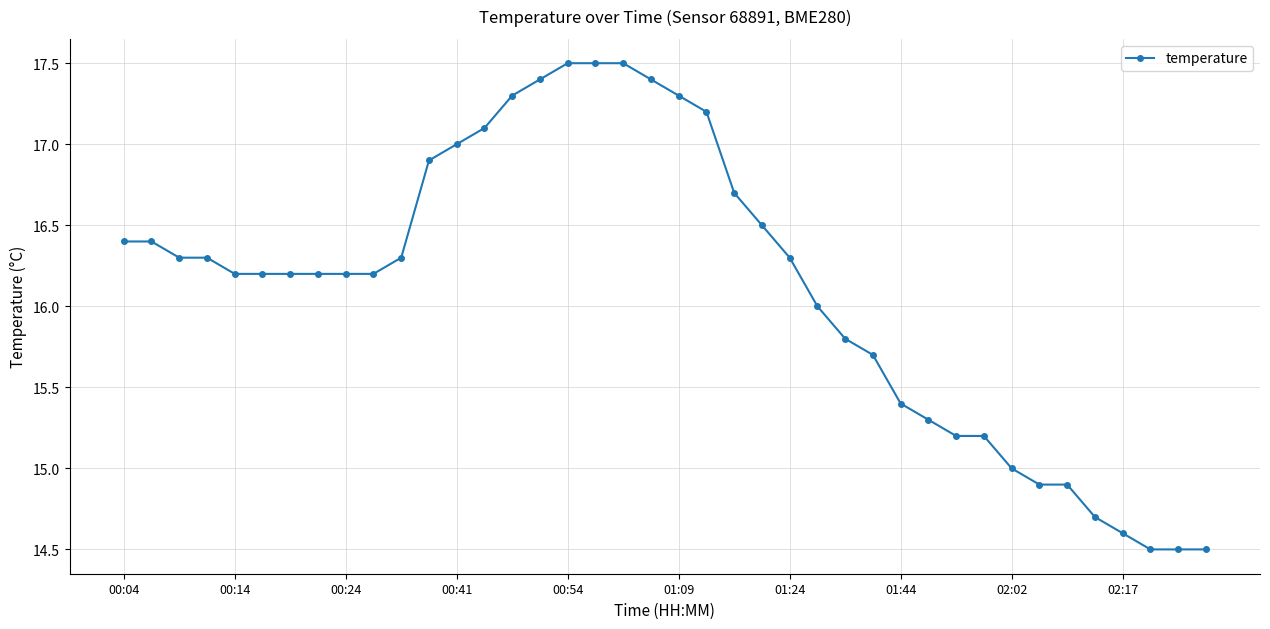

What is the smallest value displayed?

14.5